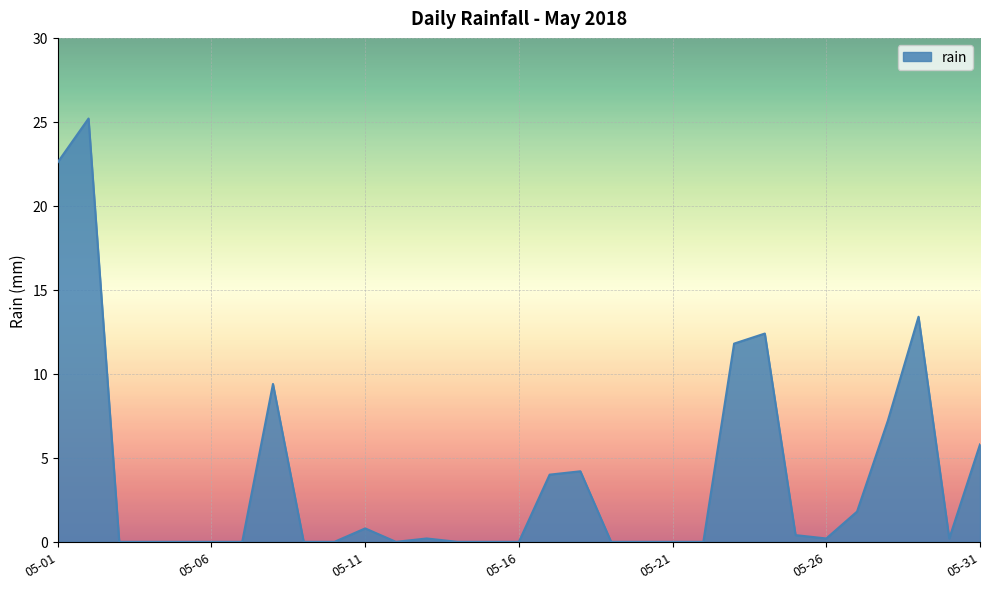

What is the maximum value shown in the chart?

25.2